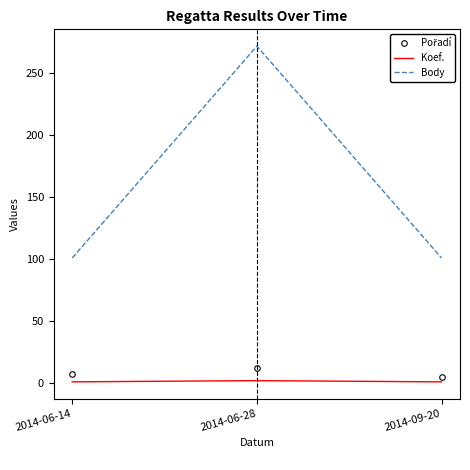

What is the maximum value shown in the chart?

272